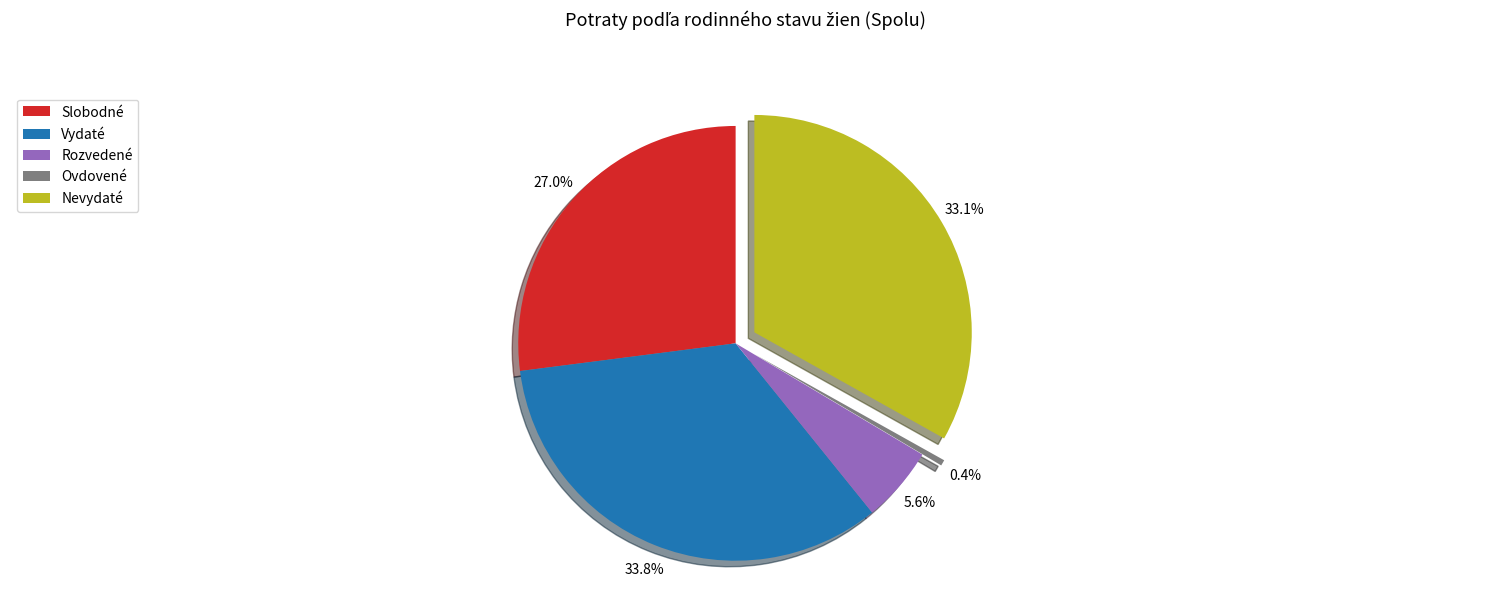

The Vydaté slice represents 46% of the pie. True or false?

False